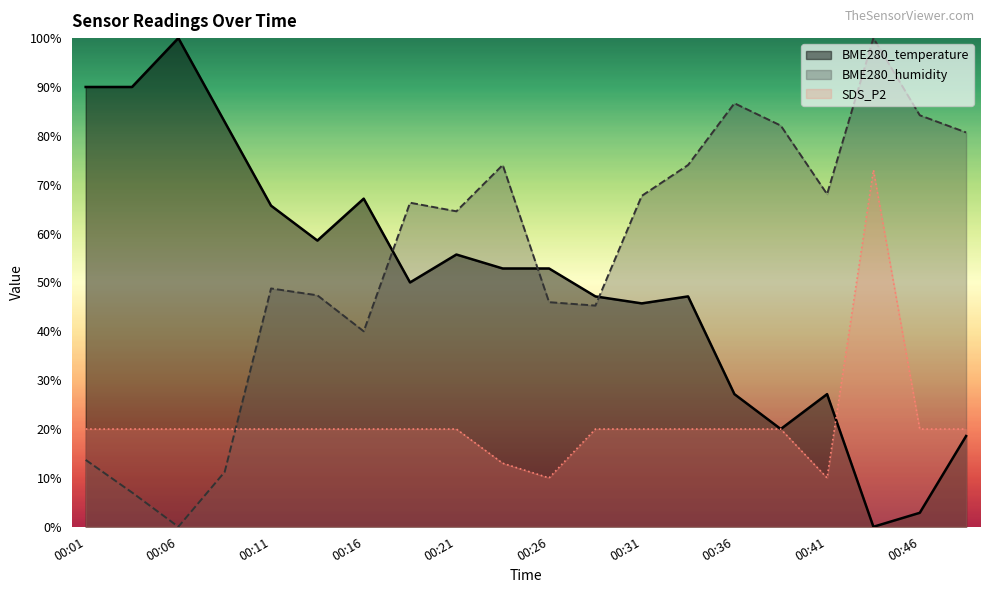

How many values in BME280_humidity are above zero?

19